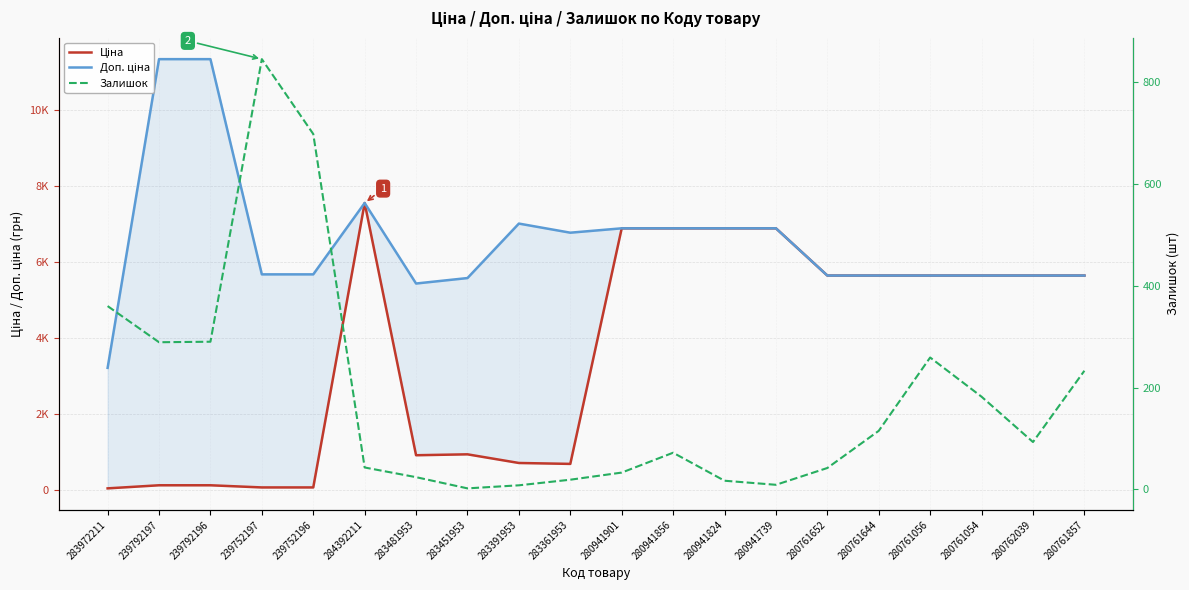

Rank the series at 280761652 from highest to lowest value.

Ціна, Доп. ціна, Залишок